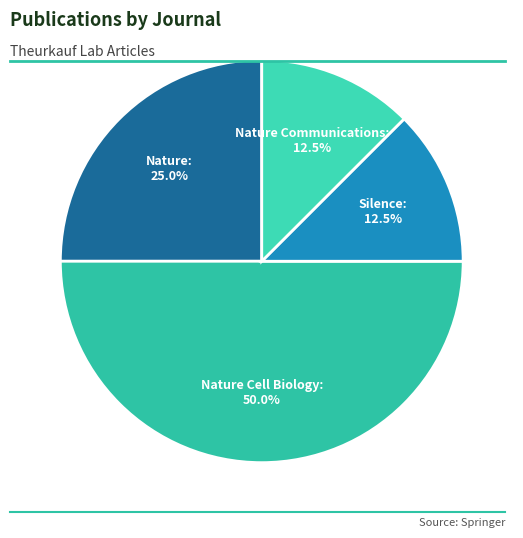

How many slices are in this pie chart?

4